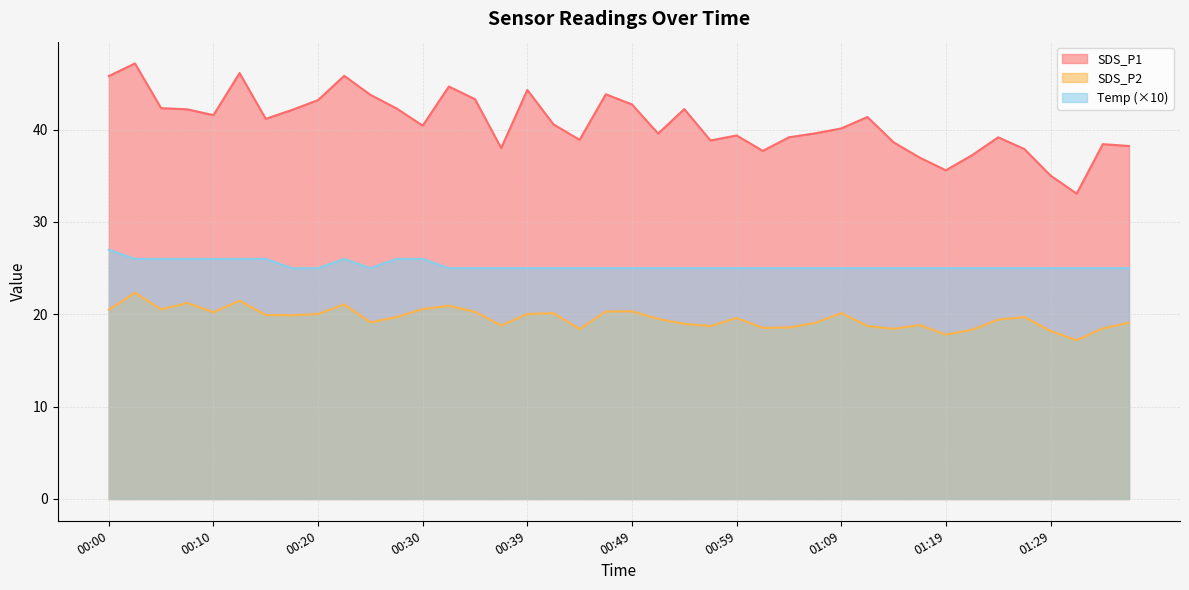

Does the chart display data point markers on the line(s)?

No